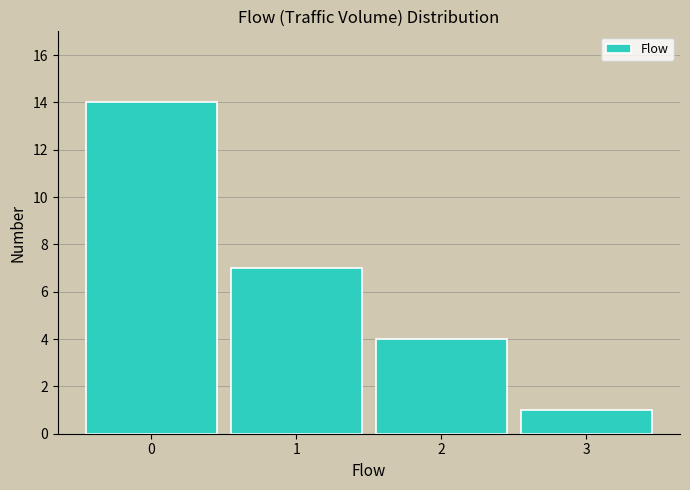

Reading left to right, what are all the values shown in this chart?

0=14	1=7	2=4	3=1